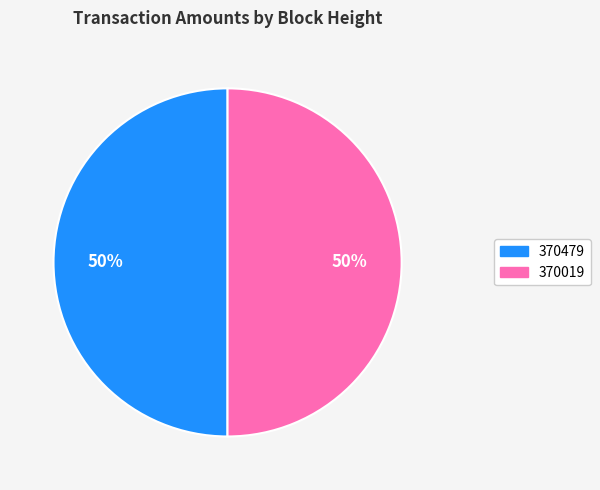

To the nearest percent, what portion does 370019 represent?

50%